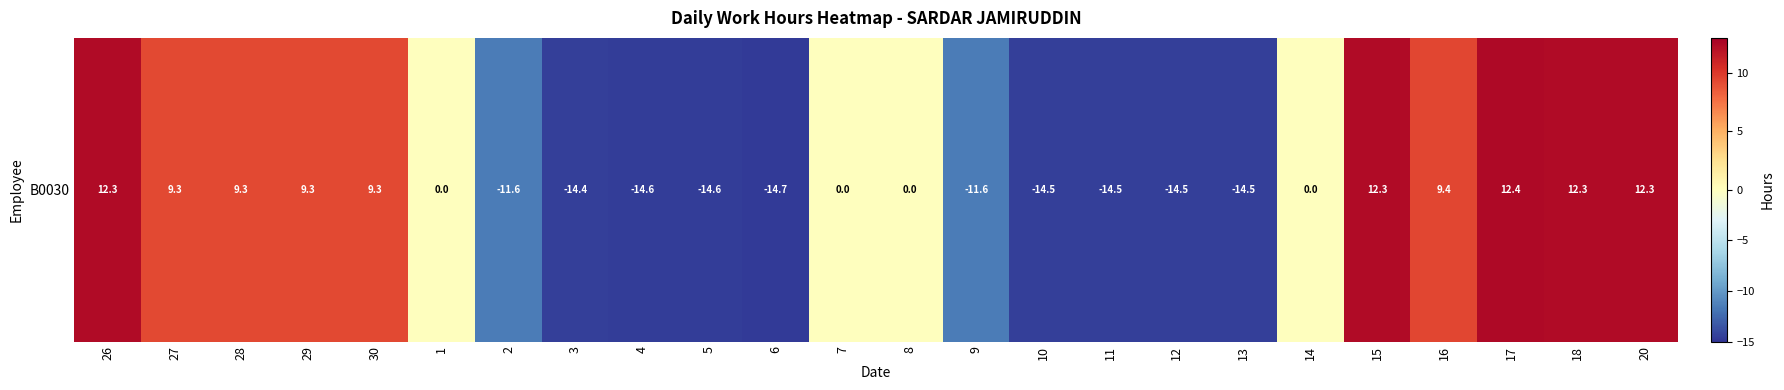

Is it true that the value at 16 is 15.9?

False